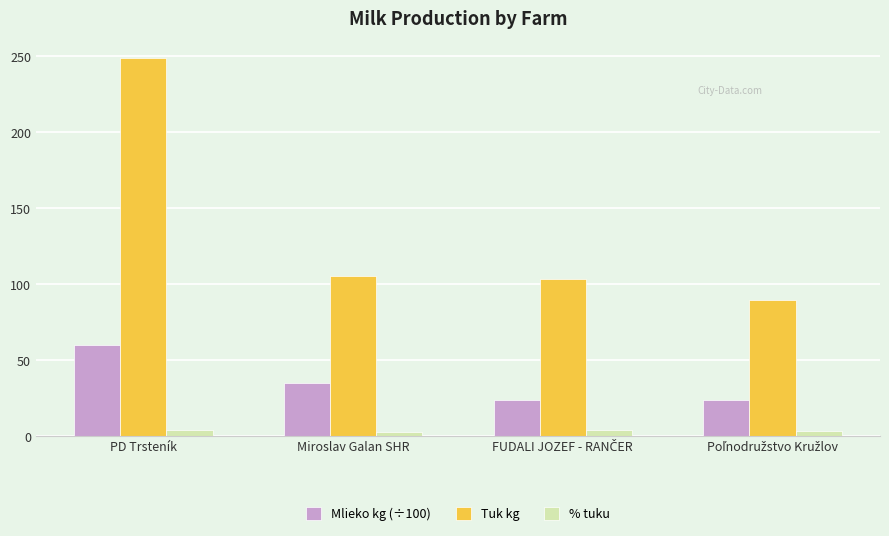

Where is Mlieko kg (÷100) nearest to the value 41?

Miroslav Galan SHR